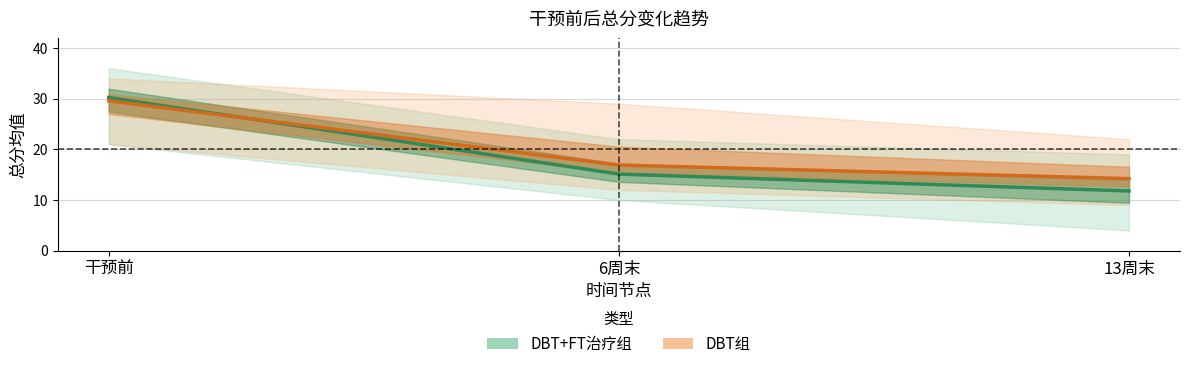

What position from the left is 干预前?

1